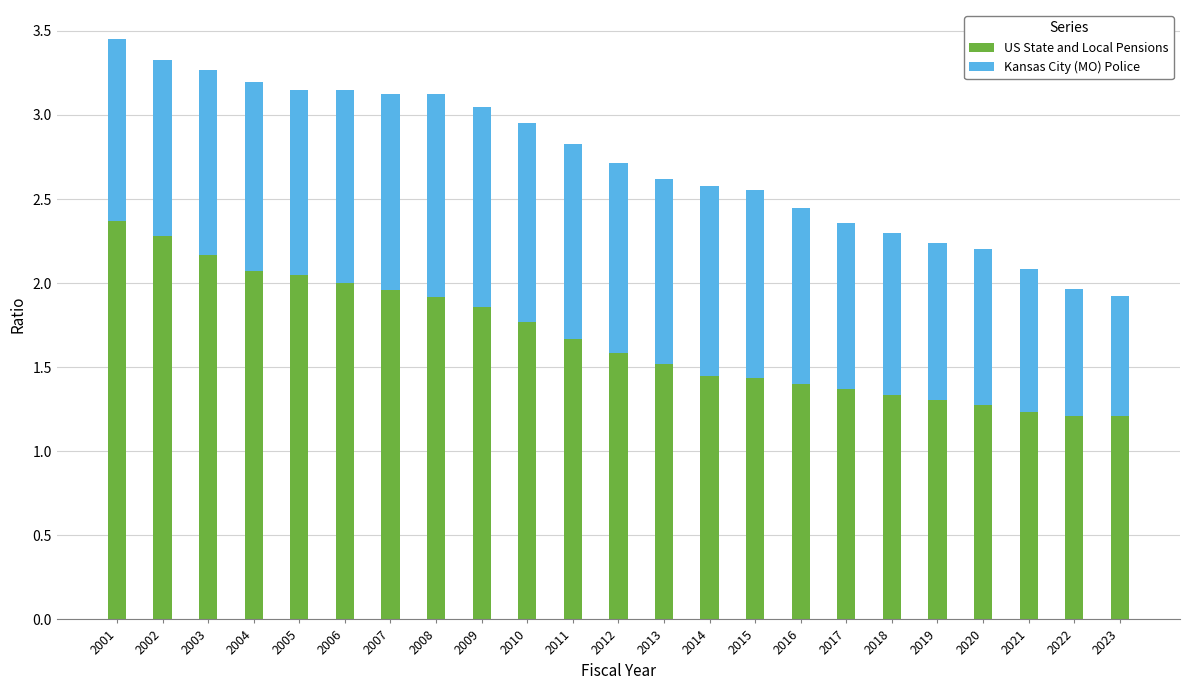

The value of US State and Local Pensions at 2008 is 3.1. True or false?

False